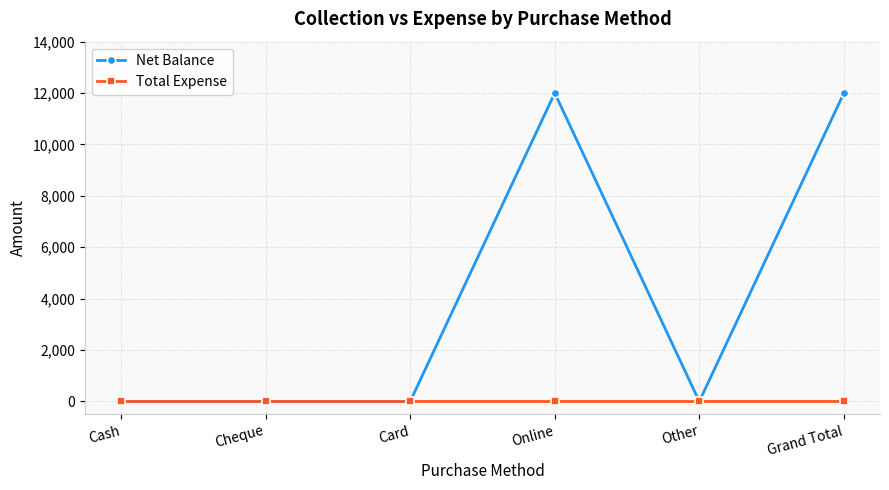

What is the spread (max minus min) of values at Grand Total?

12000